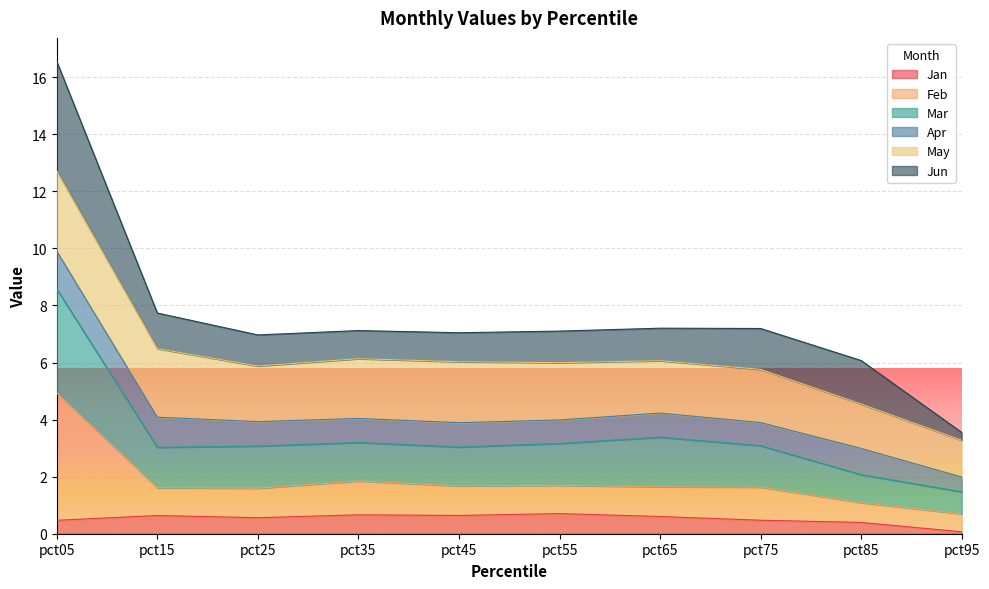

How many lines are shown in the chart?

6